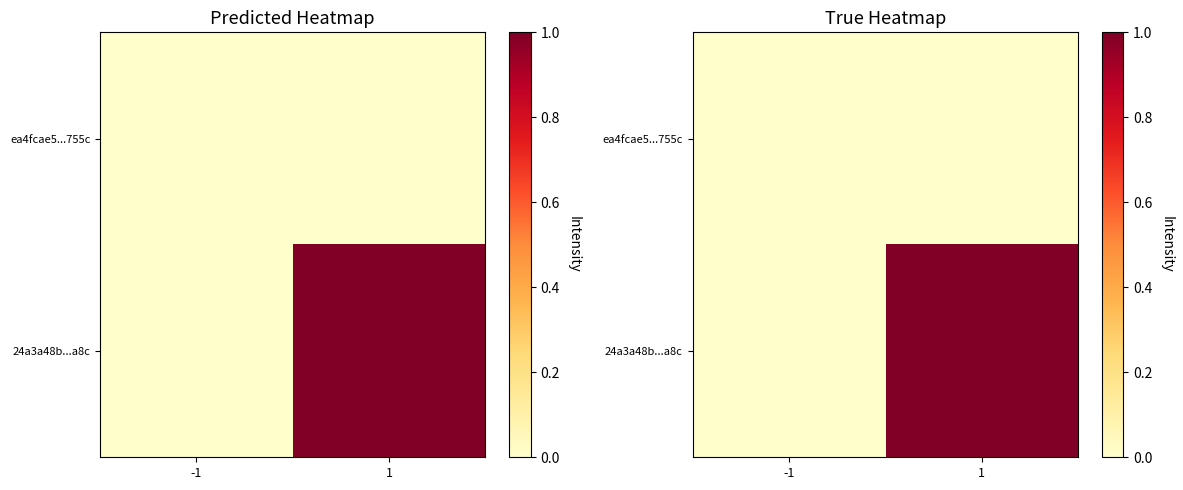

Which category has the lowest value across all series?

-1